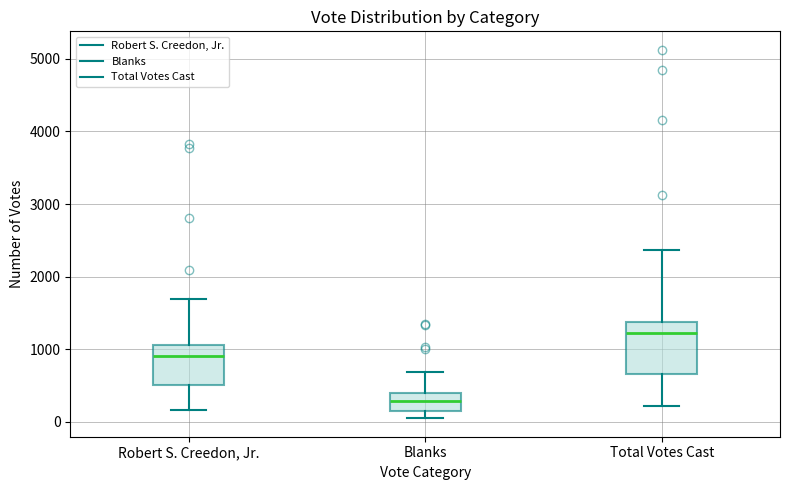

Which box has the lowest median line?

Blanks